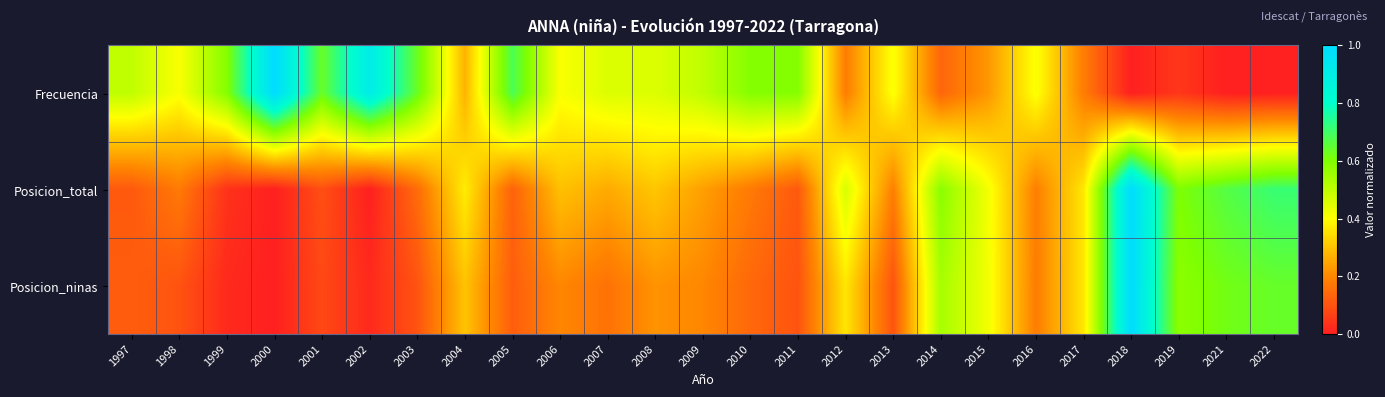

How many distinct data groups are displayed?

3